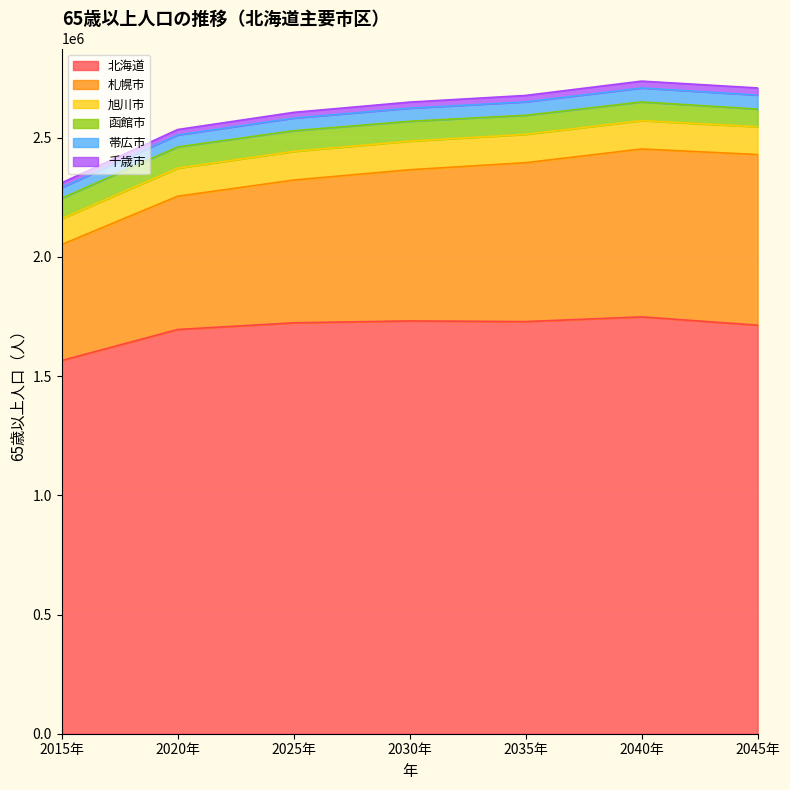

Which has a higher value, 2015年 or 2045年?

2045年